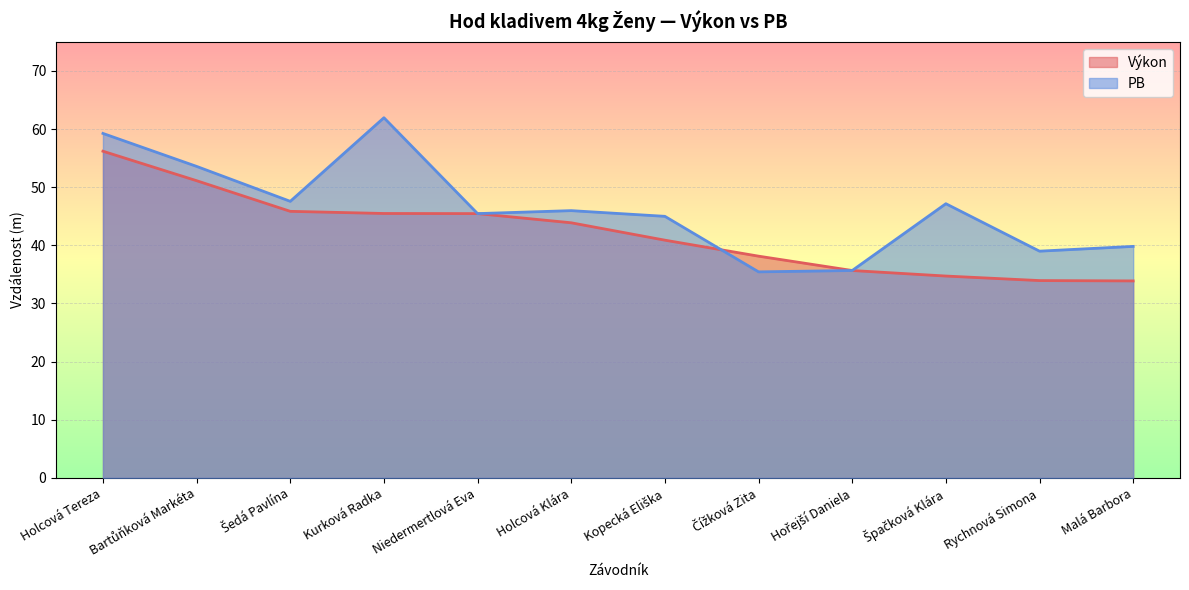

Rank the series by their maximum value, from highest to lowest.

PB, Výkon